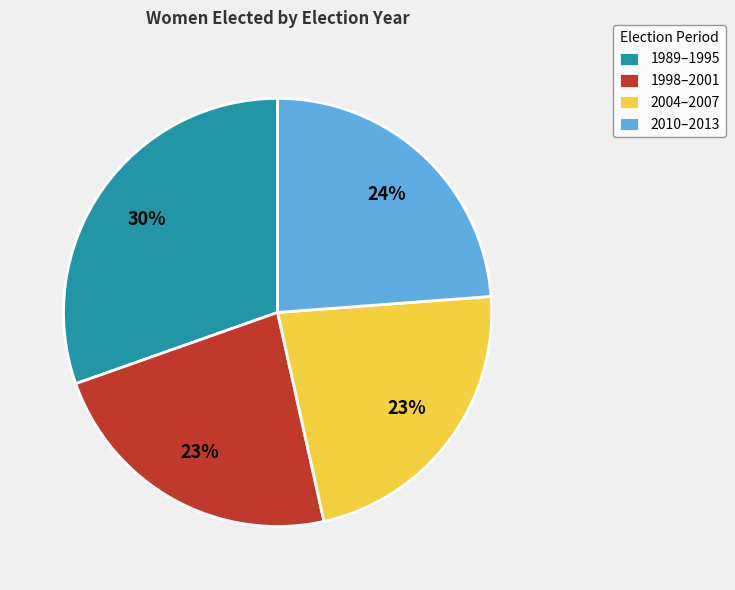

Does any single category account for the majority?

No